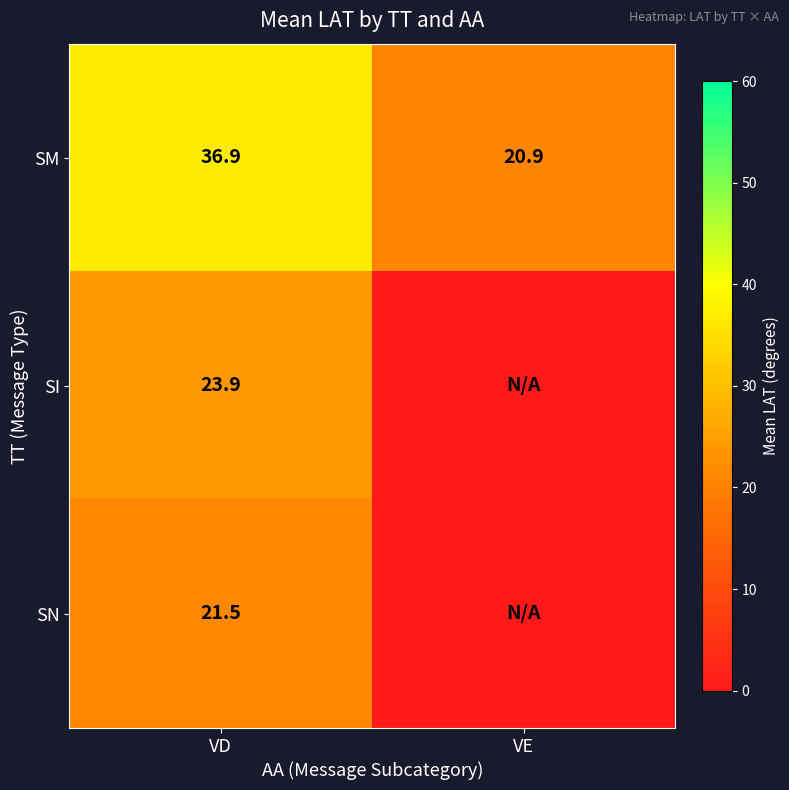

Is the value of SI at VD greater than the value of SM at VD?

No